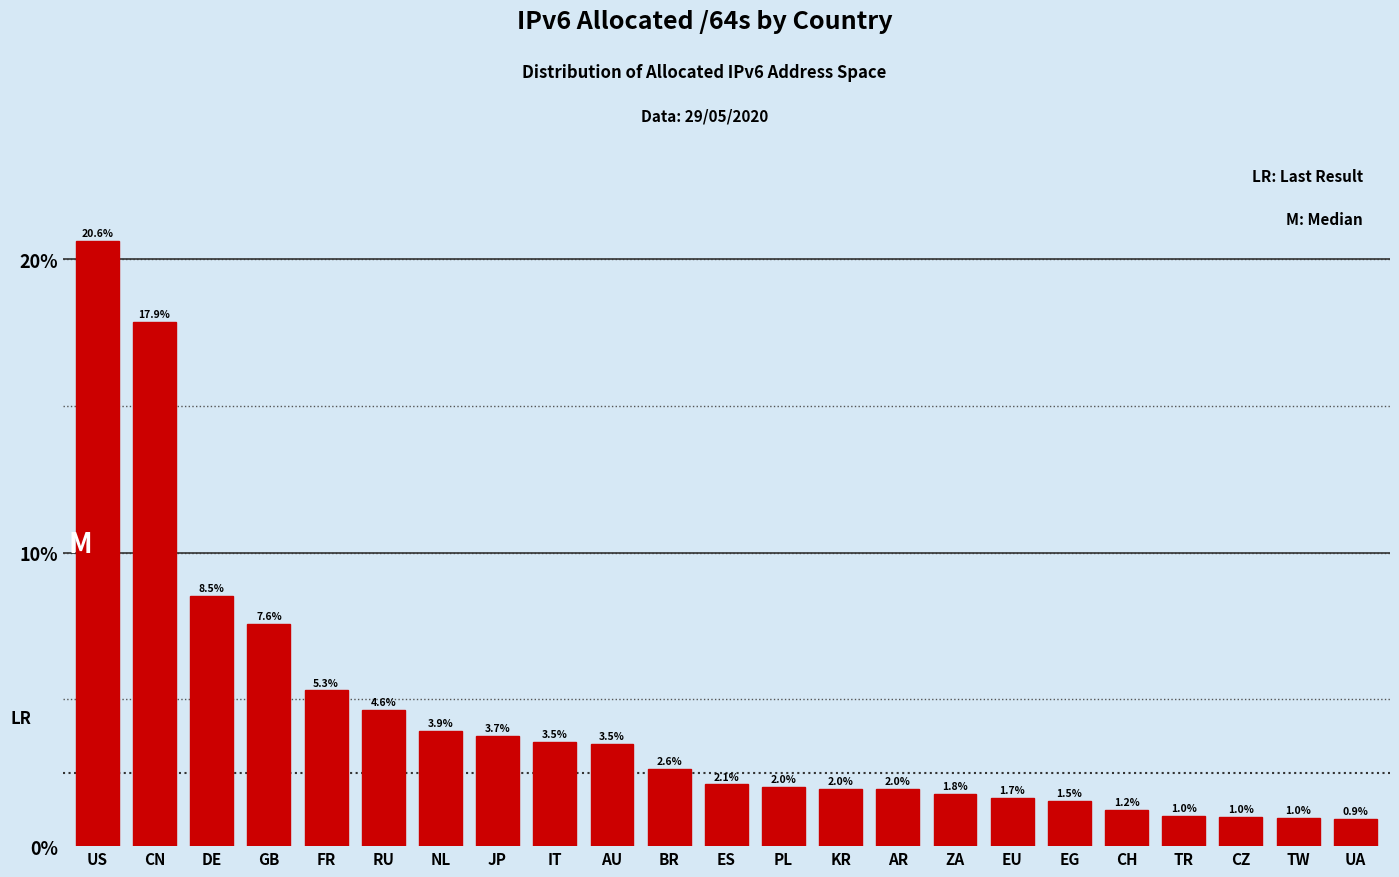

Reading left to right, list all the values displayed in this chart.

20.6	17.9	8.5	7.6	5.3	4.6	3.9	3.7	3.5	3.5	2.6	2.1	2.0	2.0	2.0	1.8	1.7	1.5	1.2	1.0	1.0	1.0	0.9